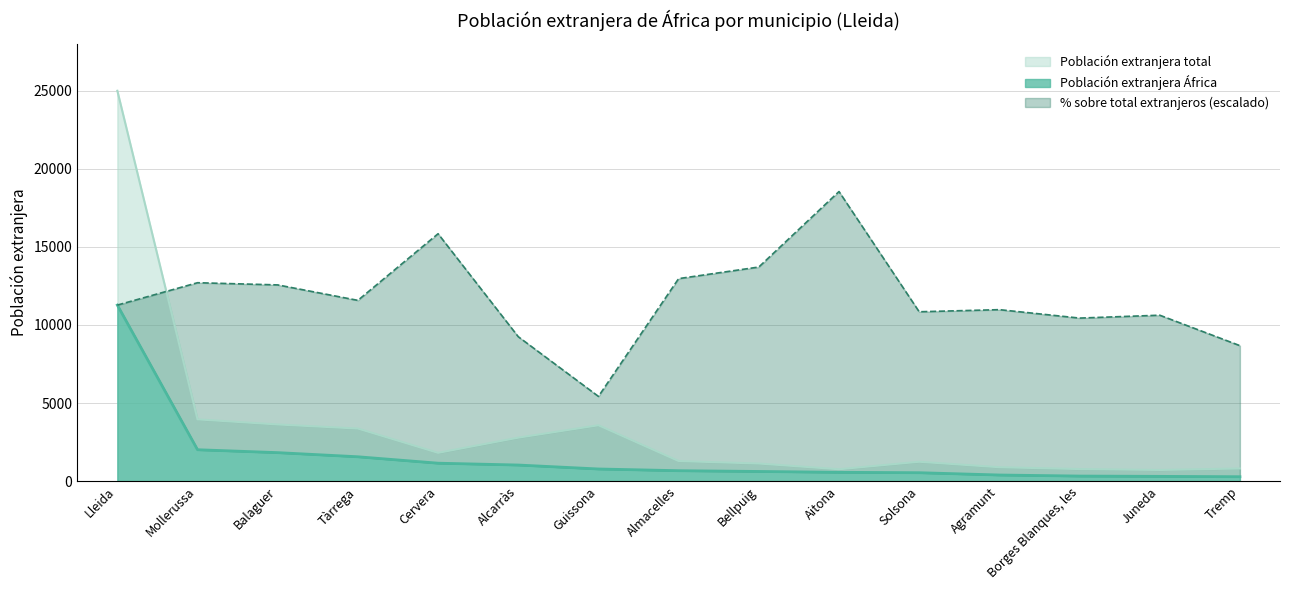

True or false: Población extranjera África and Población extranjera total intersect in this chart.

False